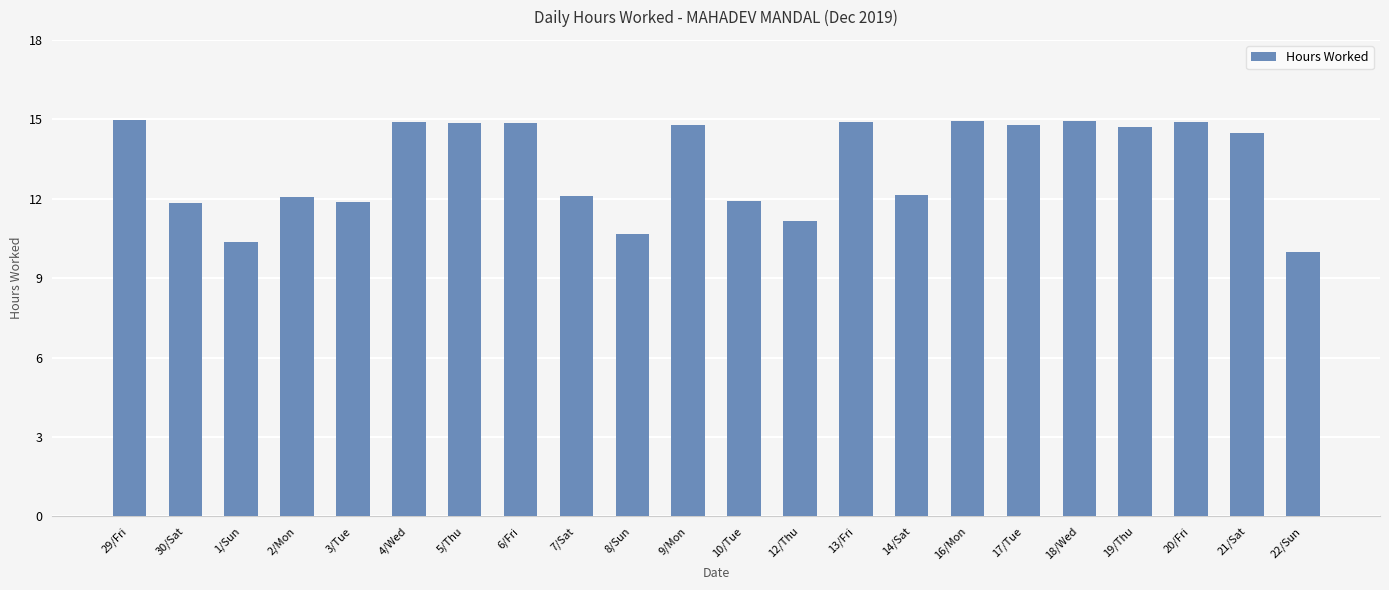

How many data points are above 14?

12